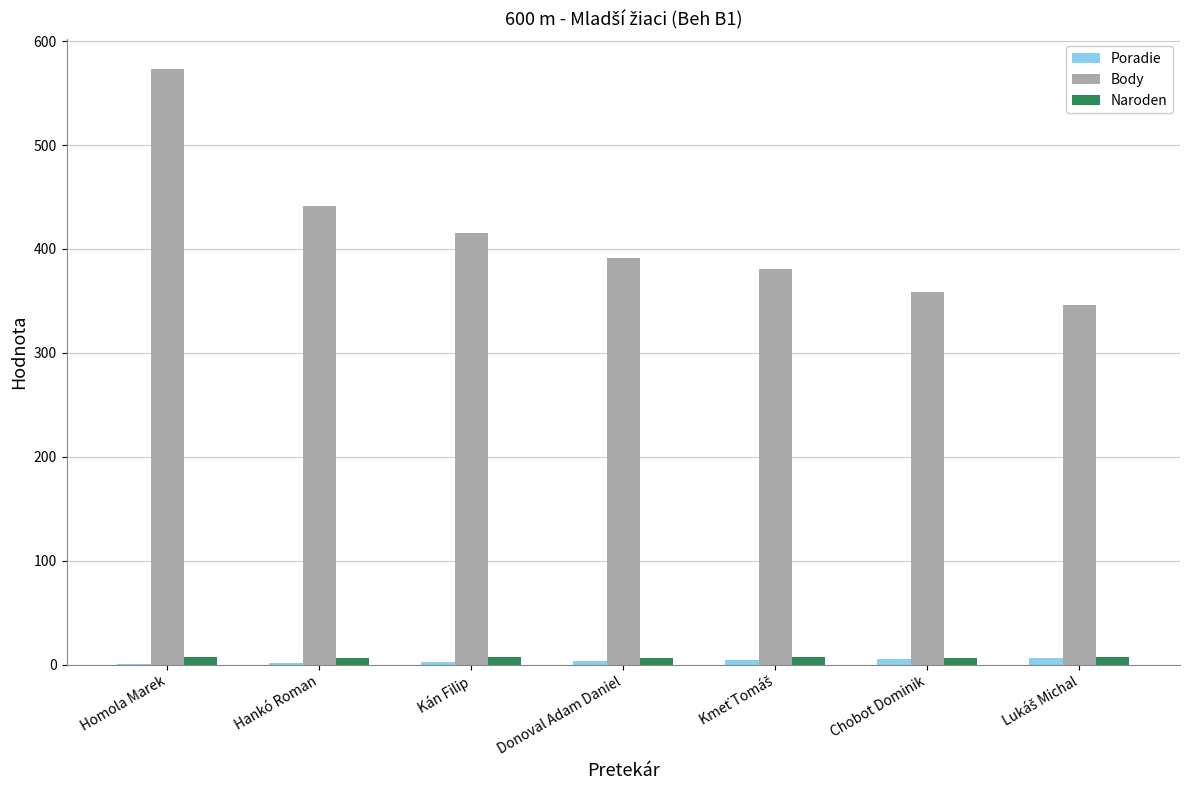

What are all the series names shown in the legend?

Poradie, Body, Naroden